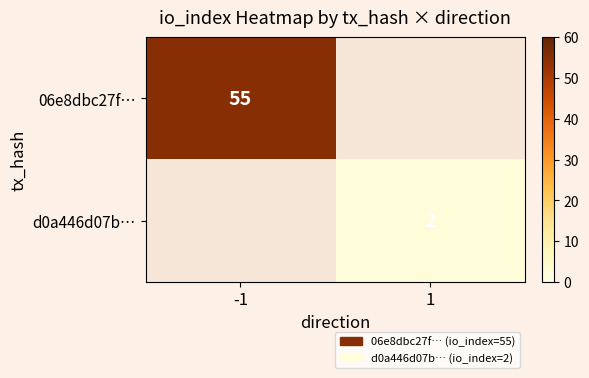

True or false: 06e8dbc27f… has a value of 55 at -1.

True